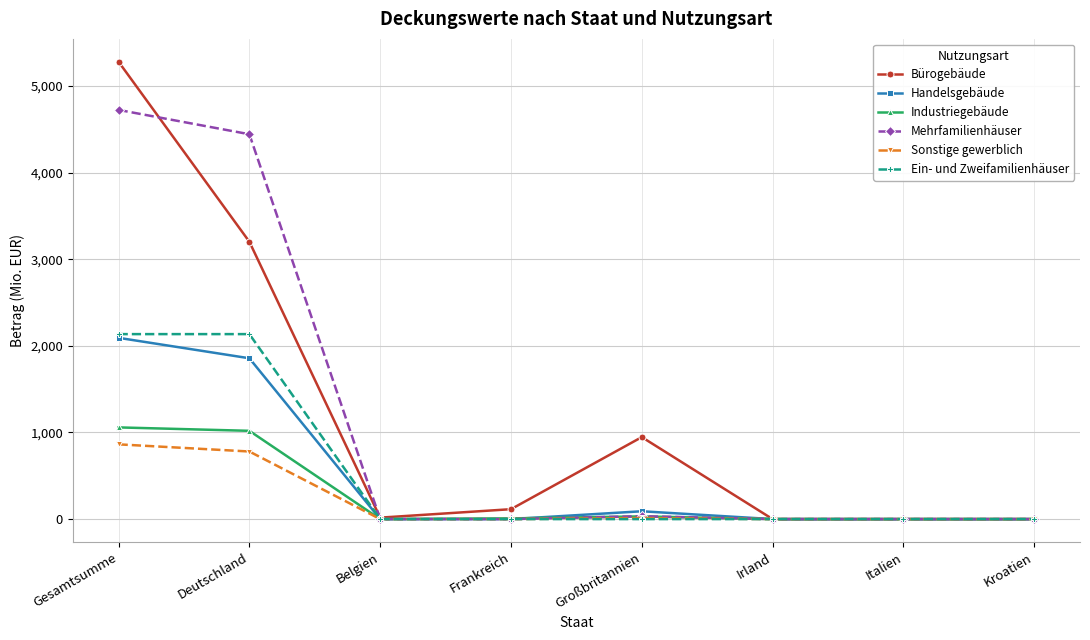

What are all the series names shown in the legend?

Bürogebäude, Handelsgebäude, Industriegebäude, Mehrfamilienhäuser, Sonstige gewerblich, Ein- und Zweifamilienhäuser